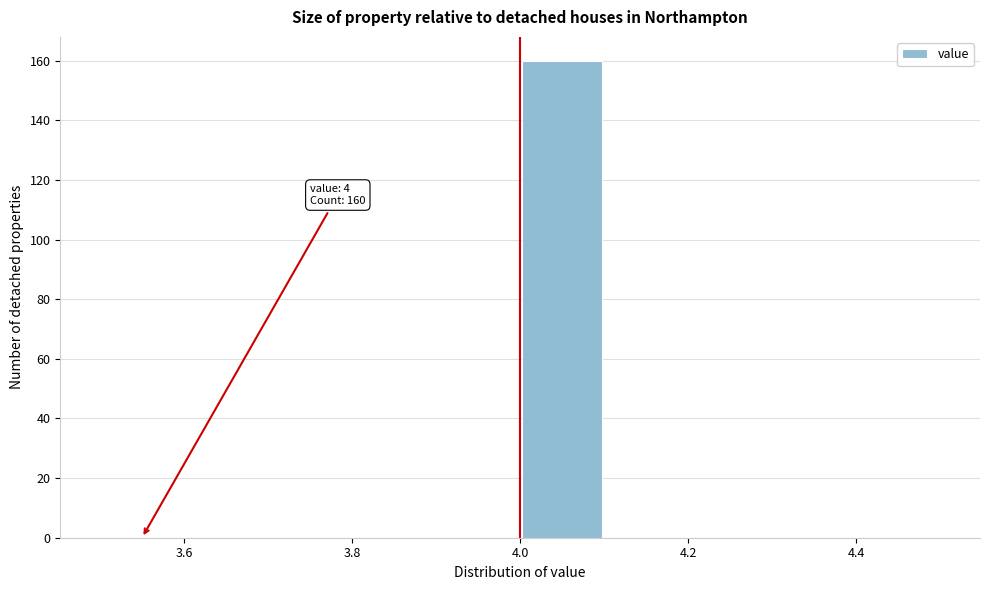

Over which range of the x-axis is the bar tallest?

4.0 to 4.1